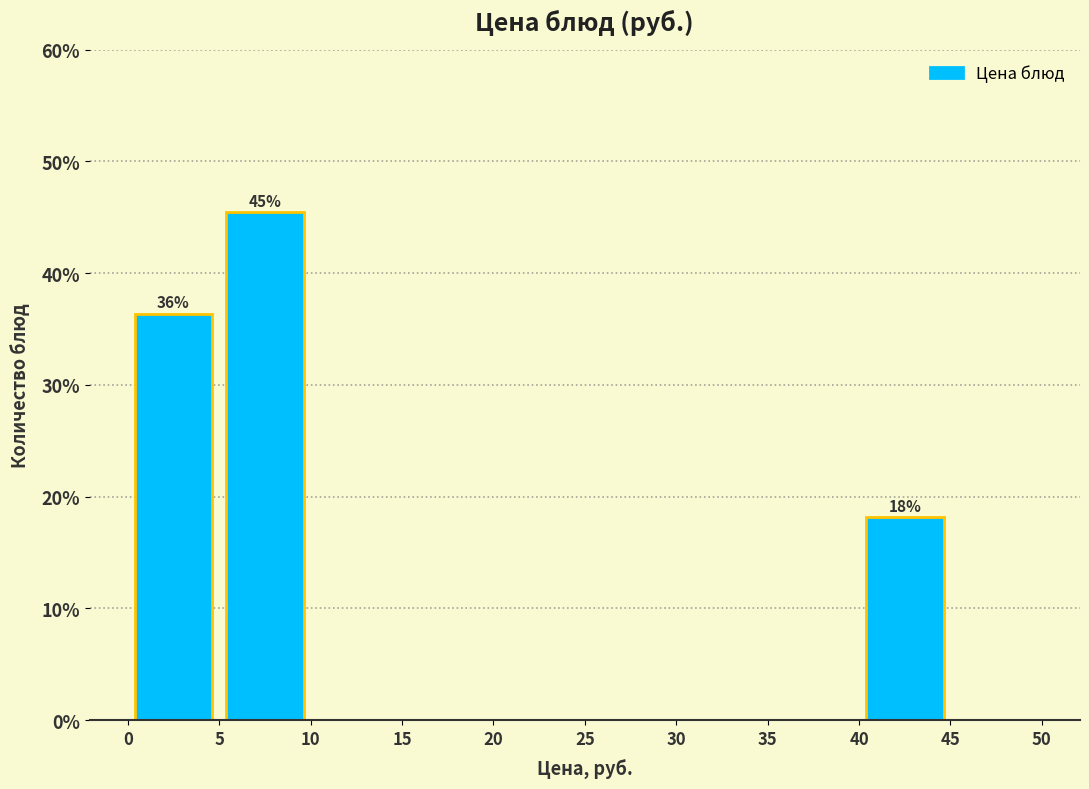

Which range on the x-axis has the tallest bar?

5 to 10